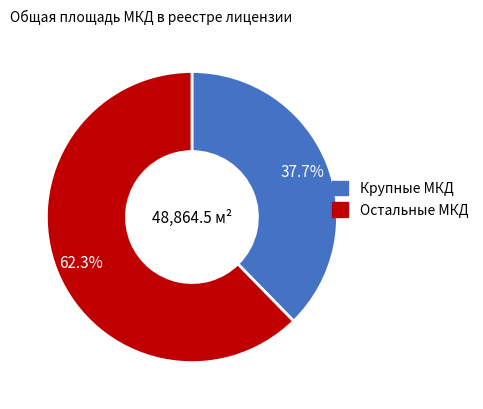

To the nearest percent, what is the difference between the largest and smallest slice percentages?

25%